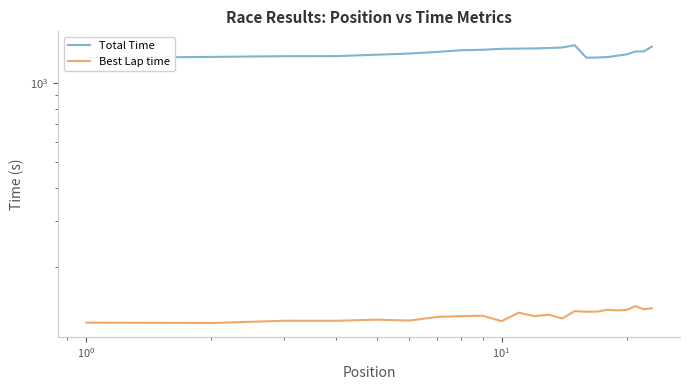

What is the average value of the Total Time series?

1310.1